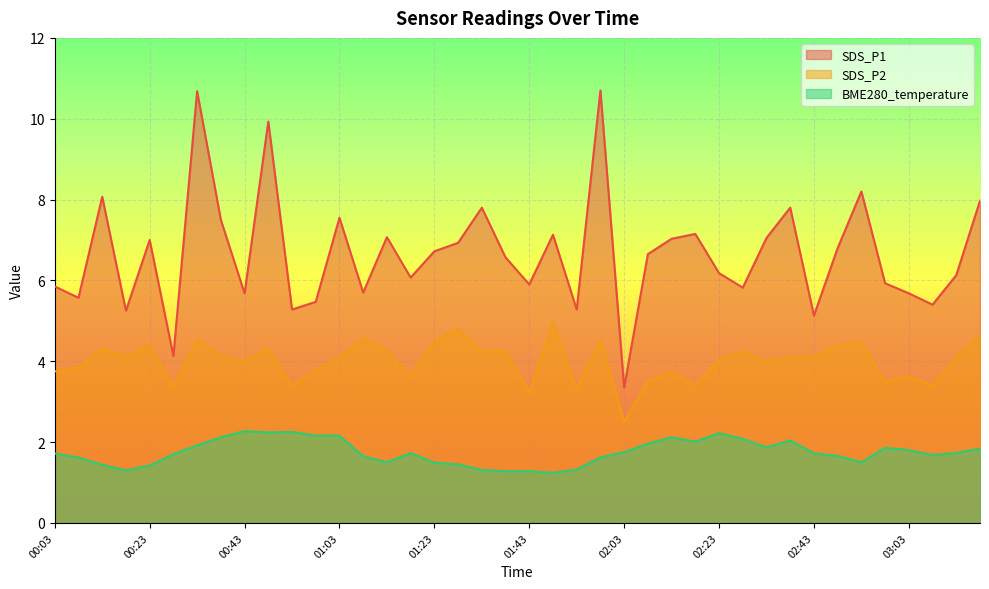

Reading left to right, extract all data points from this chart.

SDS_P1: 00:03=5.8	00:08=5.6	00:13=8.1	00:18=5.2	00:23=7.0	00:28=4.1	00:33=10.7	00:38=7.5	00:43=5.7	00:48=9.9	00:53=5.3	00:58=5.5	01:03=7.5	01:08=5.7	01:13=7.1	01:18=6.1	01:23=6.7	01:28=6.9	01:33=7.8	01:38=6.6	01:43=5.9	01:48=7.1	01:53=5.3	01:58=10.7	02:03=3.4	02:08=6.7	02:13=7.0	02:18=7.2	02:23=6.2	02:28=5.8	02:33=7.0	02:38=7.8	02:43=5.1	02:48=6.8	02:53=8.2	02:58=5.9	03:03=5.7	03:08=5.4	03:13=6.1	03:18=8.0
SDS_P2: 00:03=3.8	00:08=3.9	00:13=4.3	00:18=4.1	00:23=4.4	00:28=3.4	00:33=4.5	00:38=4.1	00:43=4.0	00:48=4.3	00:53=3.4	00:58=3.8	01:03=4.1	01:08=4.6	01:13=4.2	01:18=3.6	01:23=4.5	01:28=4.8	01:33=4.2	01:38=4.2	01:43=3.2	01:48=5.0	01:53=3.3	01:58=4.5	02:03=2.5	02:08=3.5	02:13=3.8	02:18=3.4	02:23=4.0	02:28=4.2	02:33=4.0	02:38=4.1	02:43=4.1	02:48=4.4	02:53=4.5	02:58=3.5	03:03=3.6	03:08=3.4	03:13=4.1	03:18=4.7
BME280_temperature: 00:03=1.7	00:08=1.6	00:13=1.4	00:18=1.3	00:23=1.4	00:28=1.7	00:33=1.9	00:38=2.1	00:43=2.3	00:48=2.2	00:53=2.2	00:58=2.2	01:03=2.2	01:08=1.6	01:13=1.5	01:18=1.7	01:23=1.5	01:28=1.4	01:33=1.3	01:38=1.3	01:43=1.3	01:48=1.2	01:53=1.3	01:58=1.6	02:03=1.8	02:08=2.0	02:13=2.1	02:18=2.0	02:23=2.2	02:28=2.1	02:33=1.9	02:38=2.0	02:43=1.7	02:48=1.7	02:53=1.5	02:58=1.9	03:03=1.8	03:08=1.7	03:13=1.7	03:18=1.8